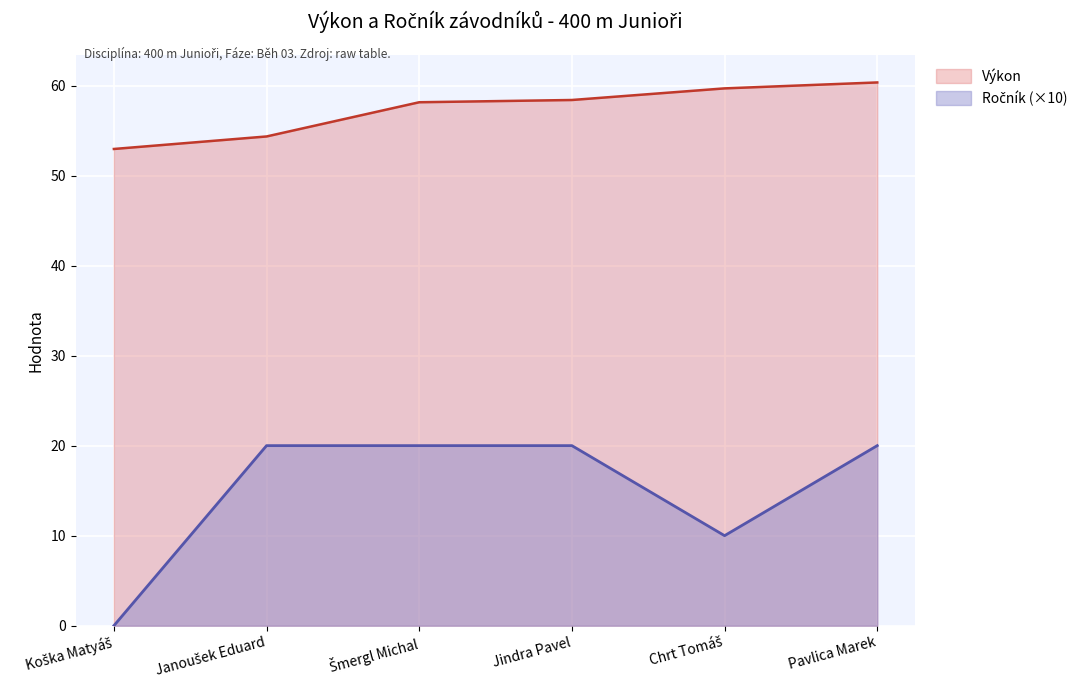

Read the Výkon value at Koška Matyáš.

53.0